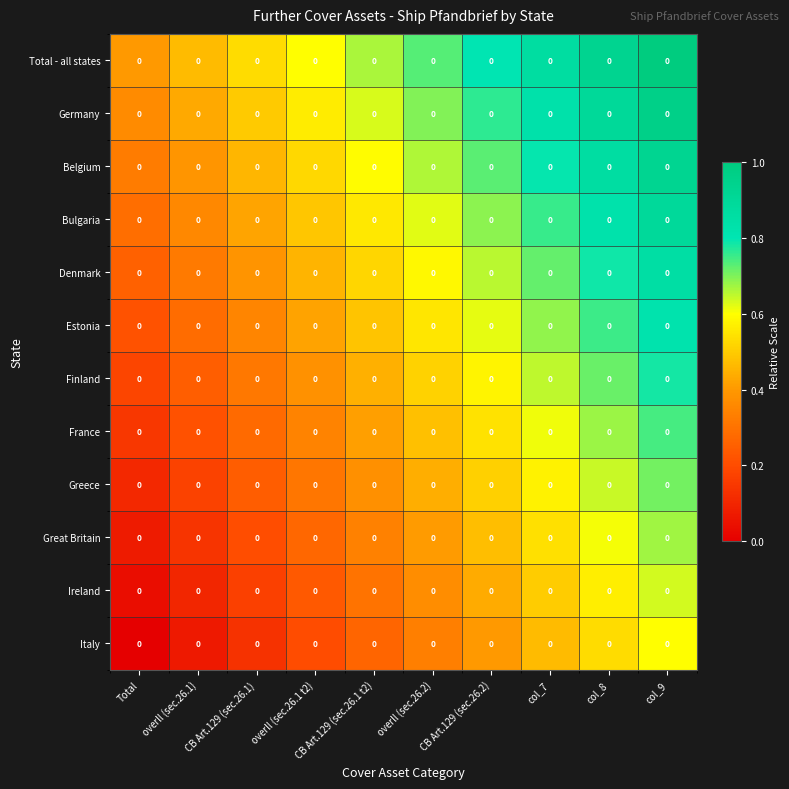

Is the value of Italy at CB Art.129 (sec.26.1 t2) greater than the value of Germany at overll (sec.26.2)?

No